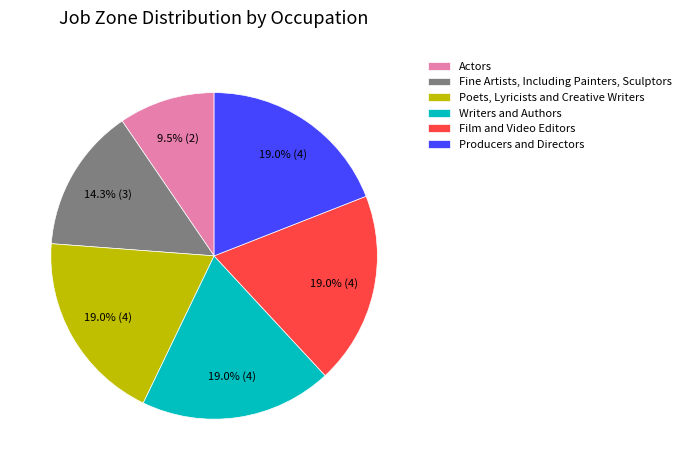

To the nearest percent, what is the combined percentage of Poets, Lyricists and Creative Writers and Film and Video Editors?

38%